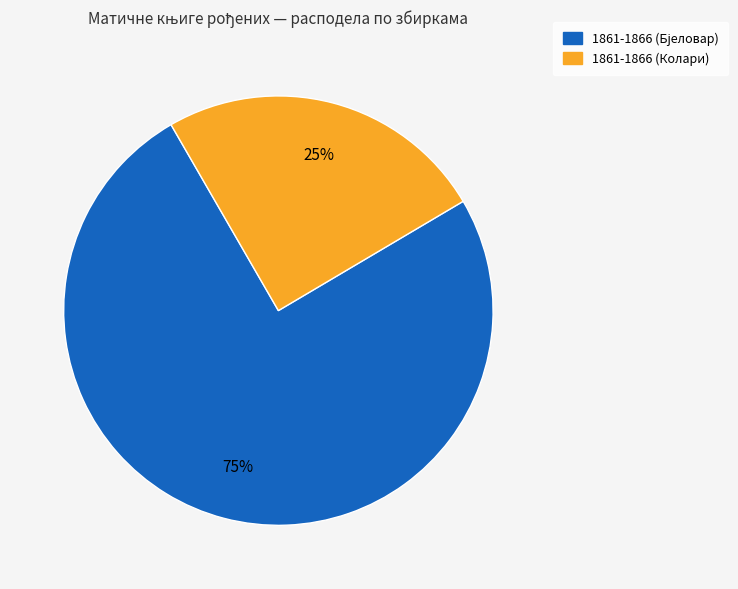

To the nearest percent, what is the difference between the largest and smallest slice percentages?

50%